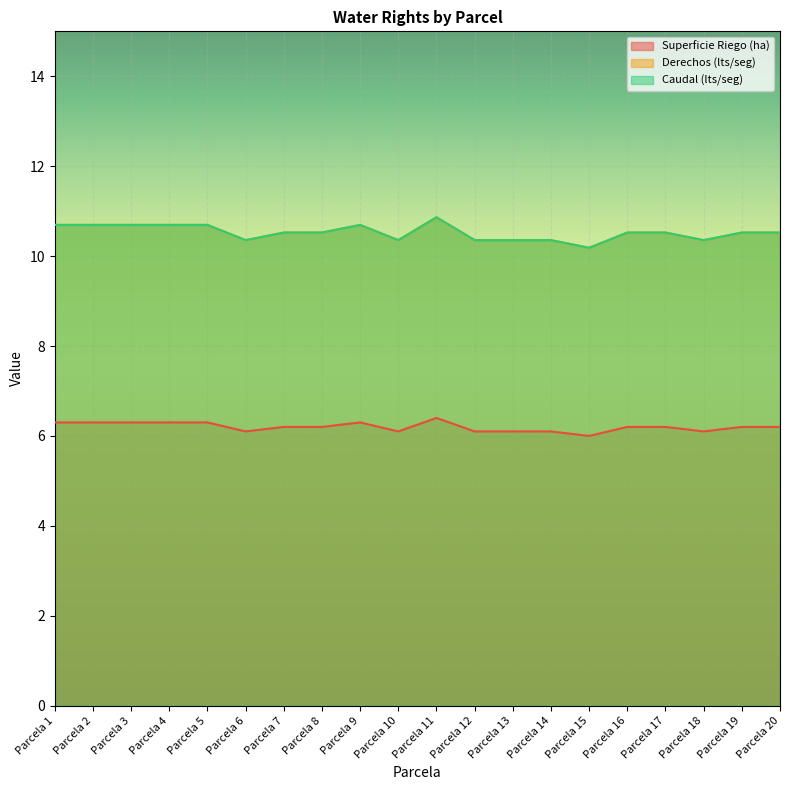

In Derechos (lts/seg), how many points are lower than both neighbors (excluding endpoints)?

4